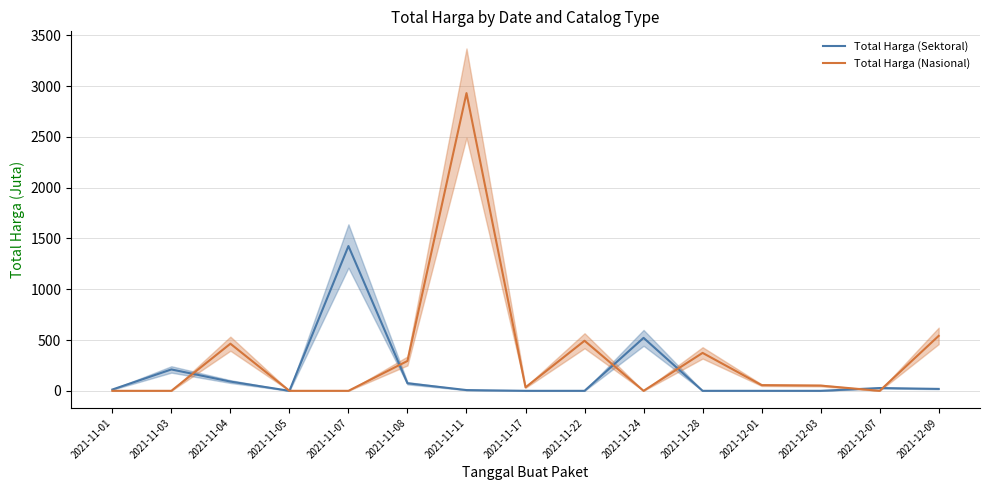

What are all the series names shown in the legend?

Total Harga (Sektoral), Total Harga (Nasional)